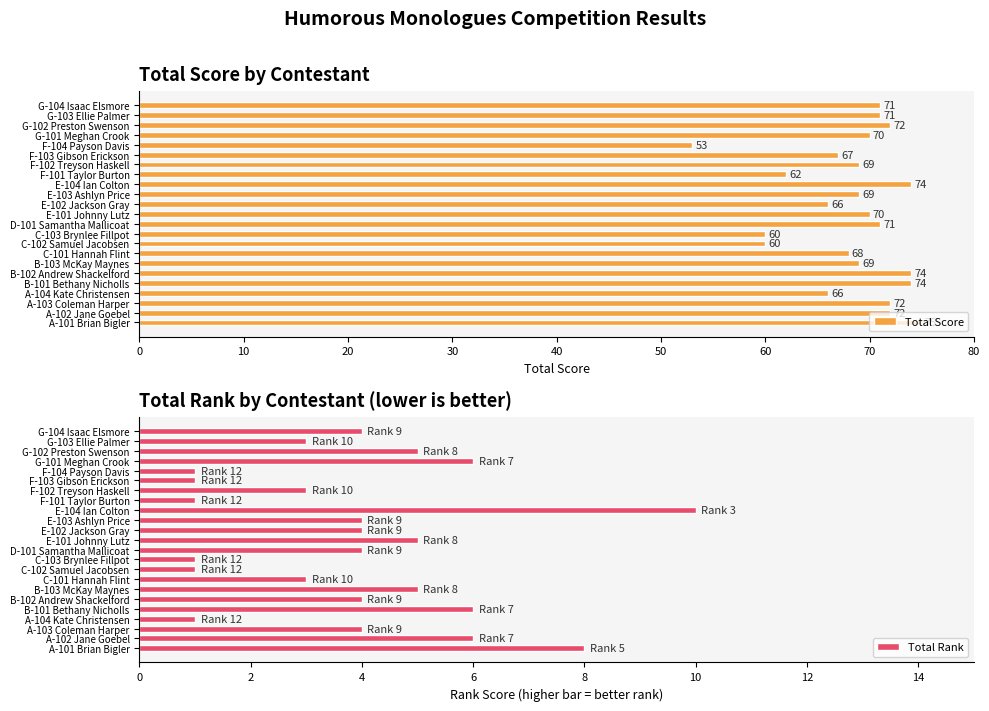

How many categories are shown in the chart?

23